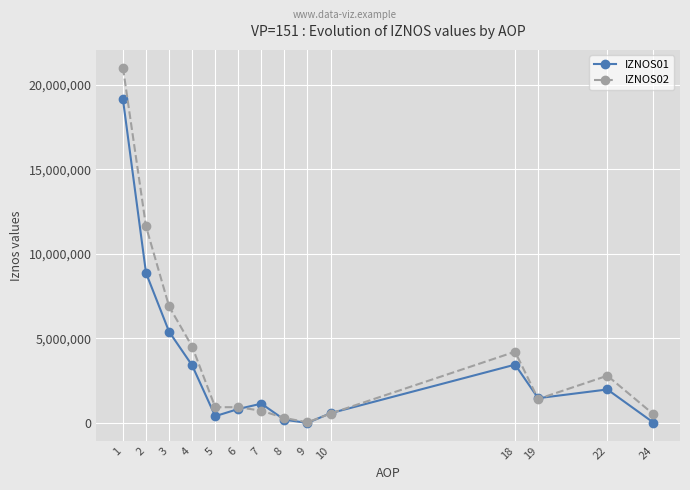

How many categories are shown in the chart?

14